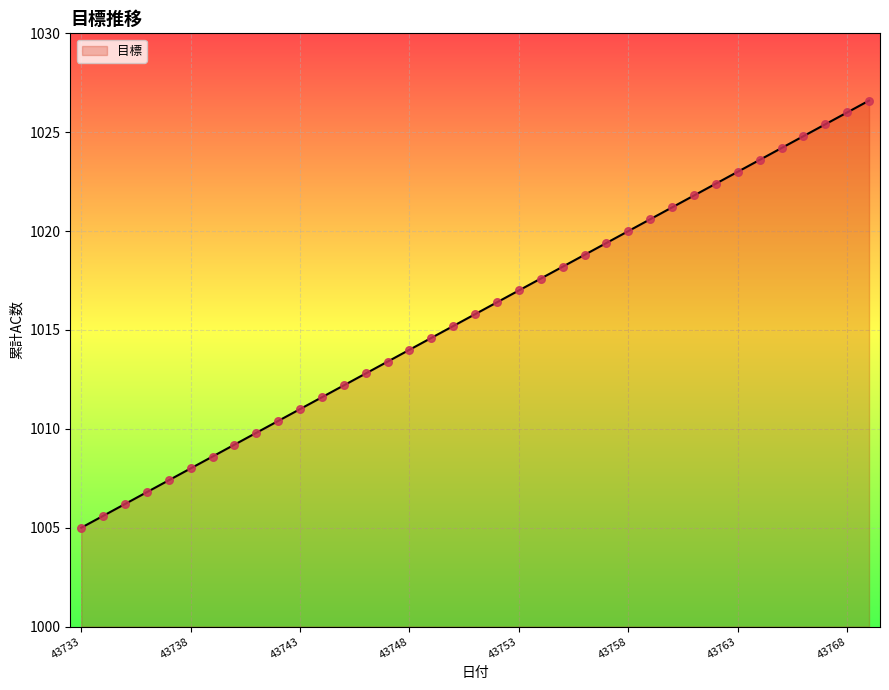

What is the smallest value displayed?

1005.0